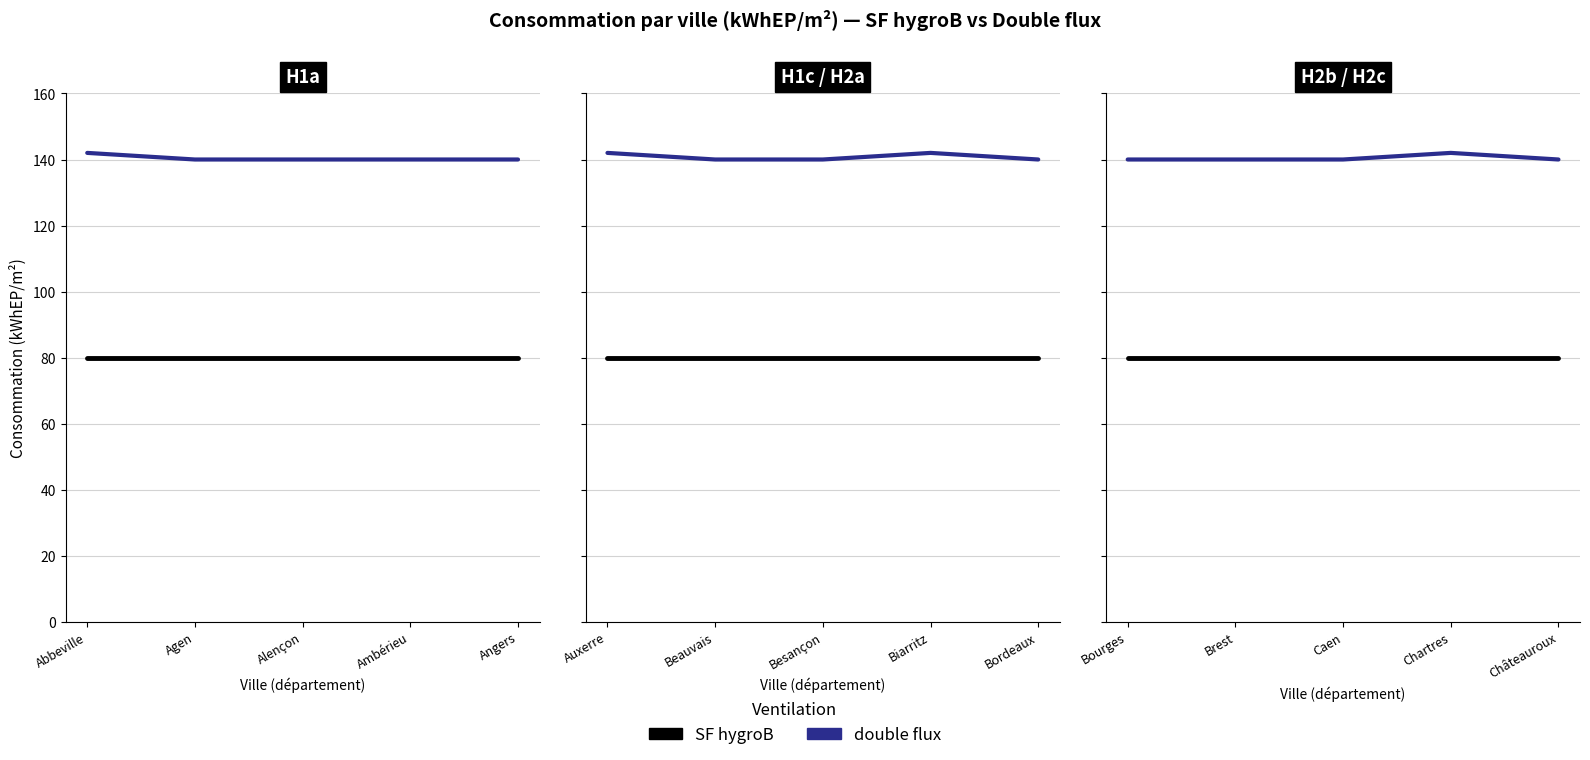

What is the label of the 3rd point from the left?

Caen